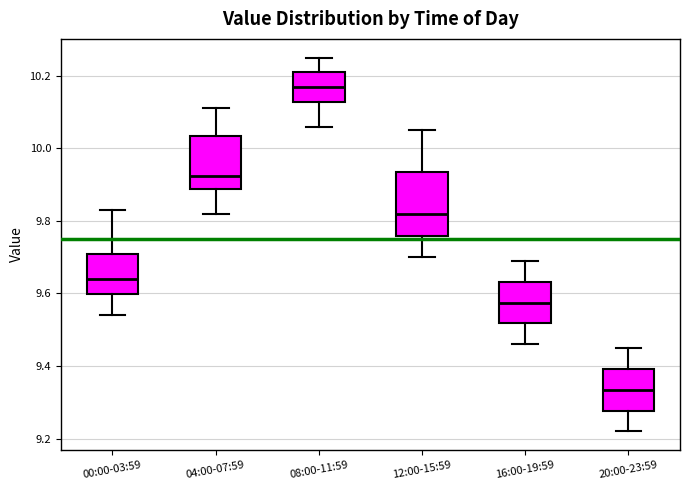

Reading left to right, read every box against the y-axis: the position of its median line, the range the box covers, and the ends of its whiskers. The values are not printed on the chart, so give them approximately, as read against the axis.

00:00-03:59: median 9.64, box 9.60 to 9.72, whiskers 9.54 to 9.84
04:00-07:59: median 9.92, box 9.88 to 10.04, whiskers 9.82 to 10.12
08:00-11:59: median 10.18, box 10.12 to 10.22, whiskers 10.06 to 10.26
12:00-15:59: median 9.82, box 9.76 to 9.94, whiskers 9.70 to 10.06
16:00-19:59: median 9.58, box 9.52 to 9.64, whiskers 9.46 to 9.70
20:00-23:59: median 9.34, box 9.28 to 9.40, whiskers 9.22 to 9.46